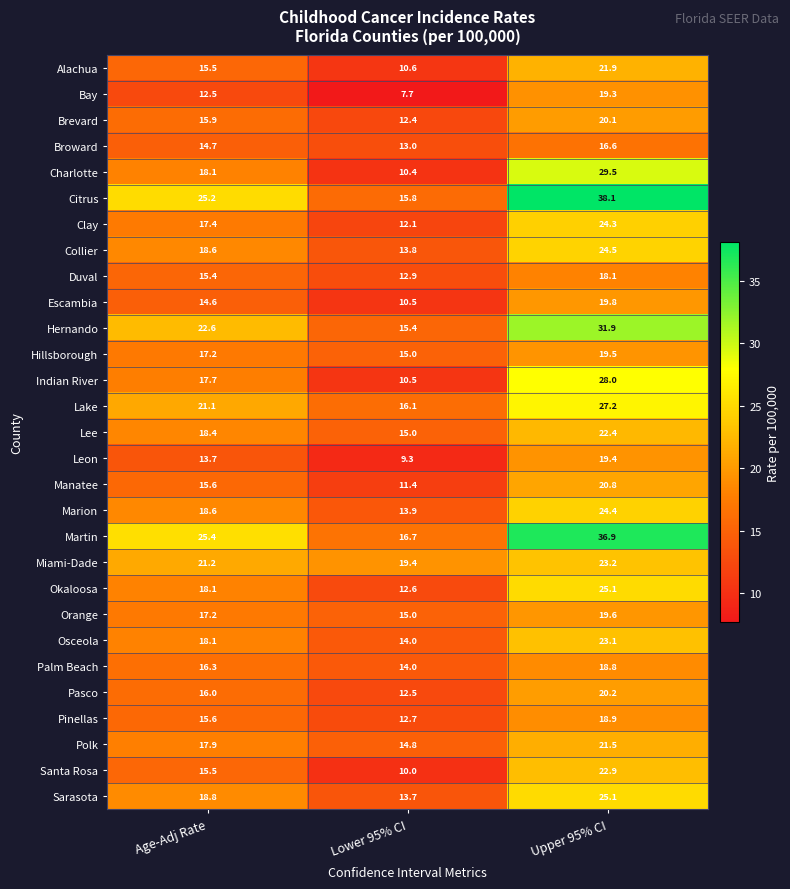

Between Lower 95% CI and Upper 95% CI, which series saw the biggest shift?

Citrus